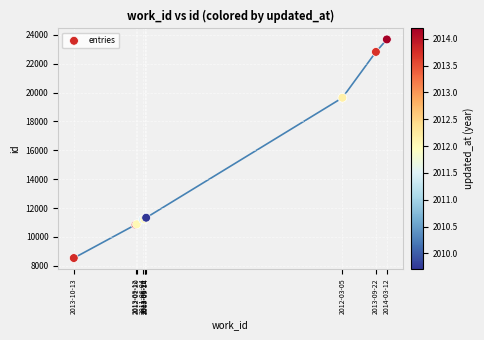

What Y value in the scatter plot is closest to 16107?

19637